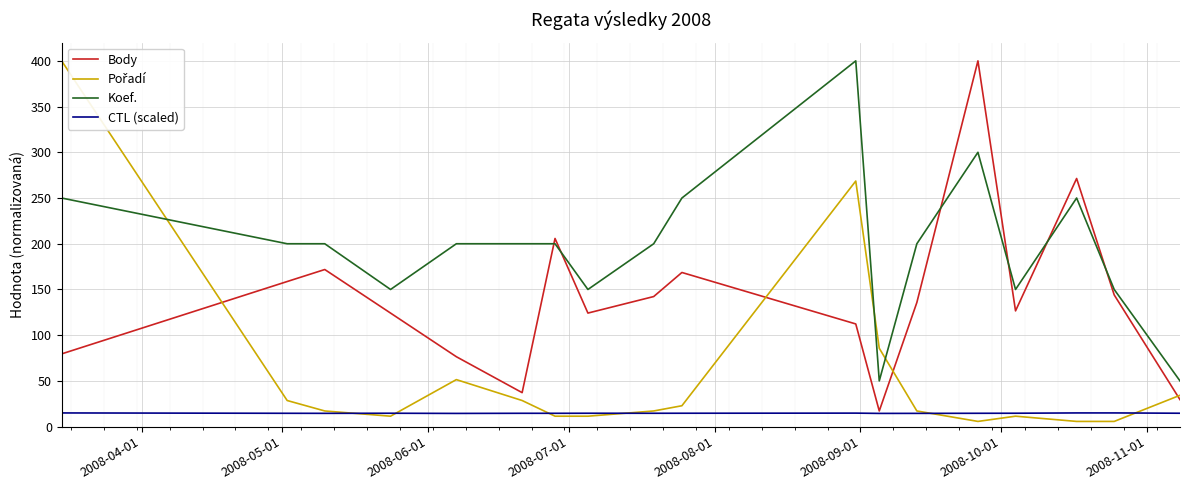

True or false: CTL (scaled) has more than 2 interior local peaks.

True